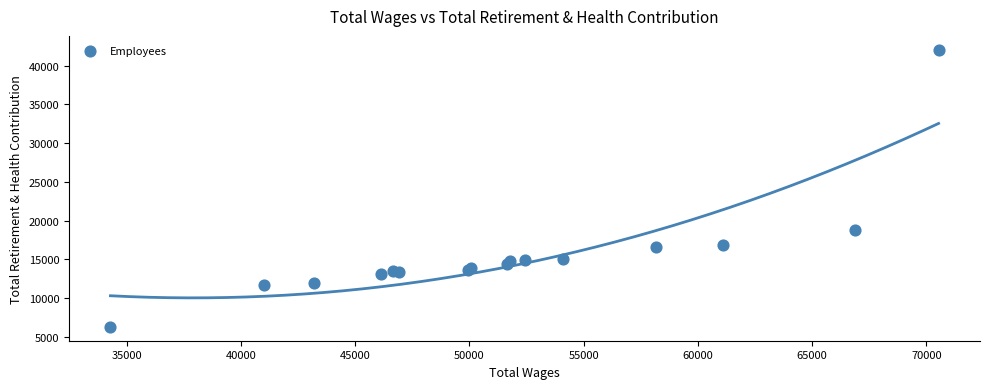

What Y value in the scatter plot is closest to 24162?

18754